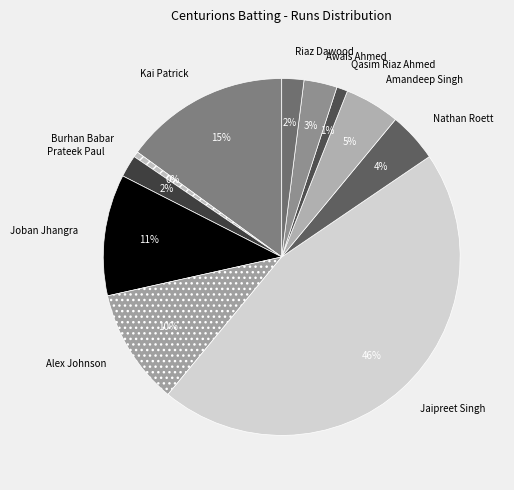

Is it true that Prateek Paul is 2% of the pie?

True